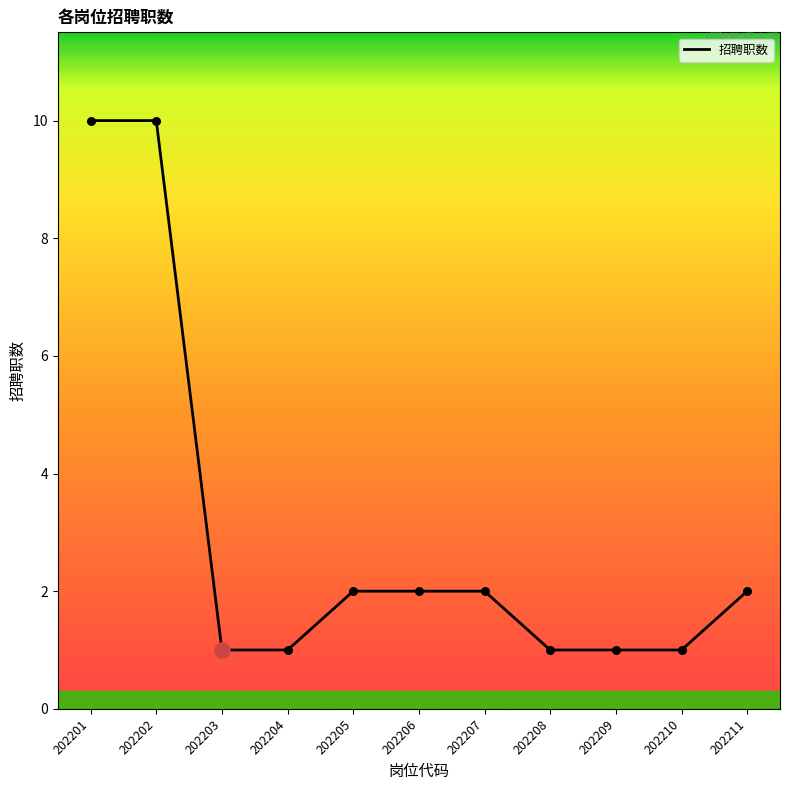

Approximately how many times larger is the value at 202201 compared to 202202?

1.0